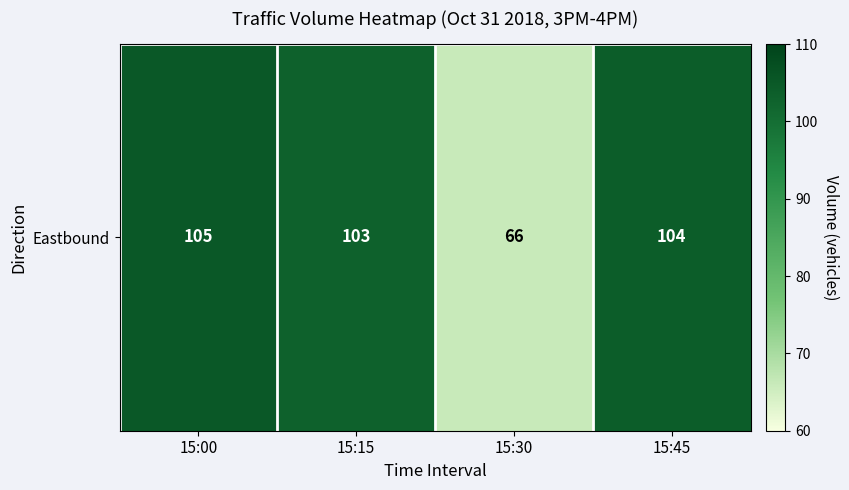

Reading left to right, list all the values displayed in this chart.

15:00=105	15:15=103	15:30=66	15:45=104